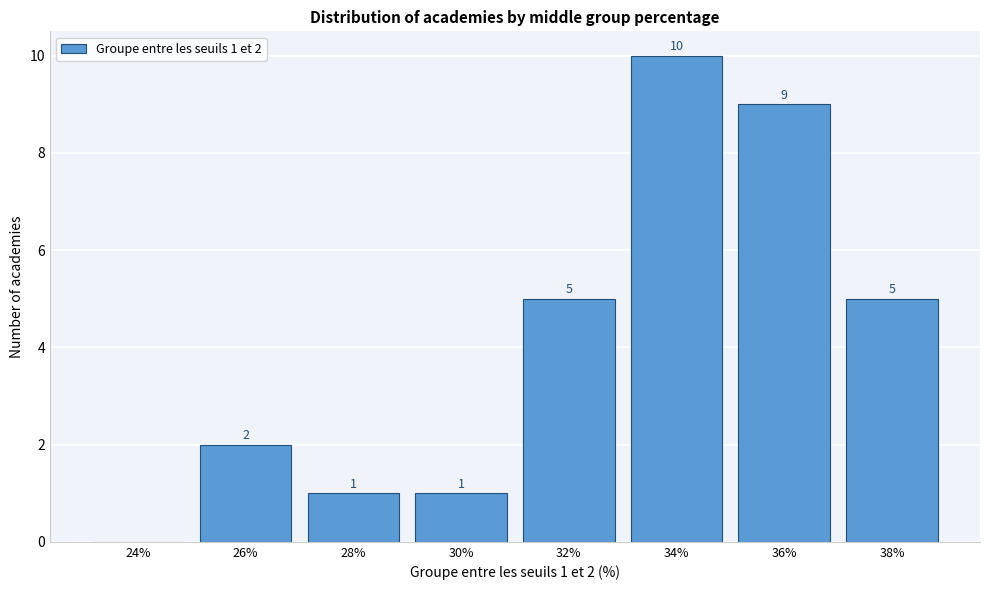

Reading left to right, transcribe all the data shown in this chart.

24%=0	26%=2	28%=1	30%=1	32%=5	34%=10	36%=9	38%=5